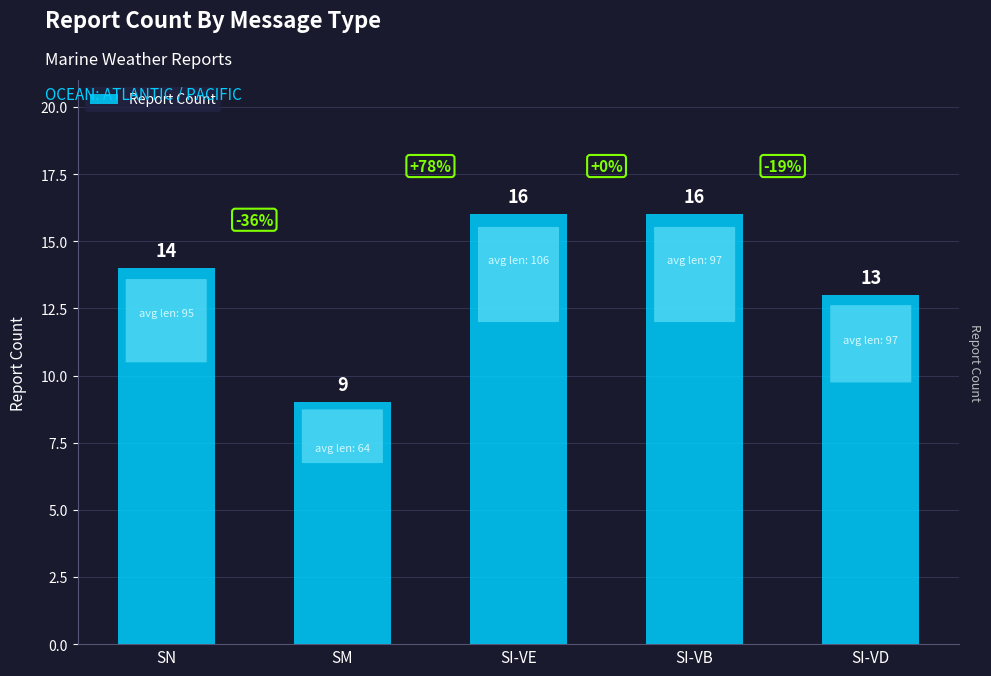

What is the difference between the maximum and minimum values?

7